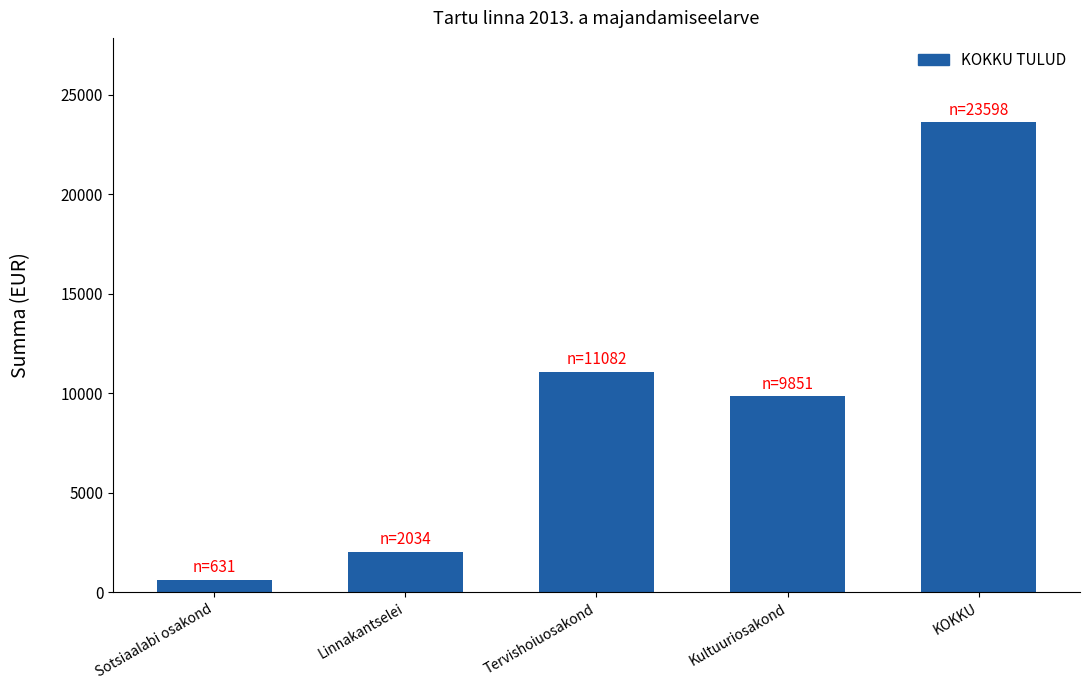

Approximately how many times larger is the value at Tervishoiuosakond compared to Kultuuriosakond?

1.1